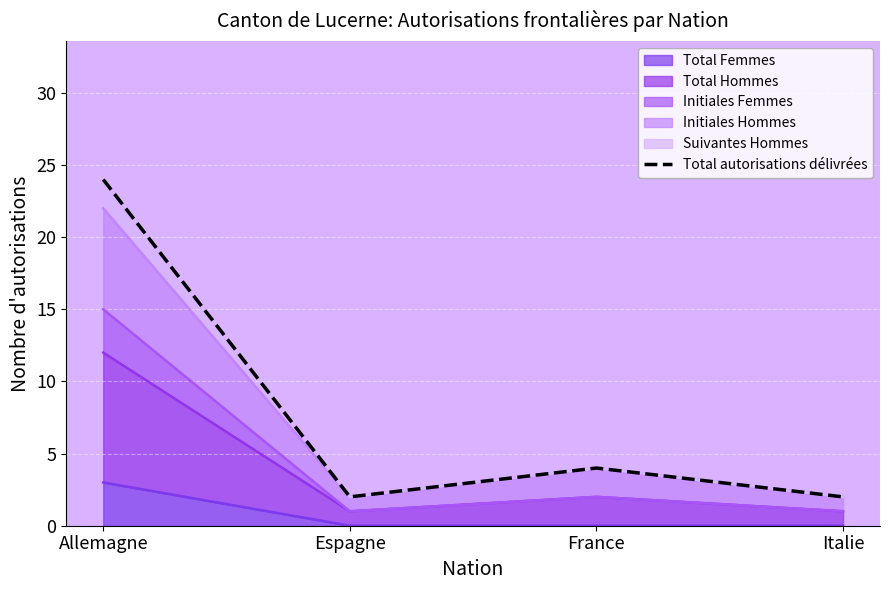

At which category does the data reach its first local peak?

France